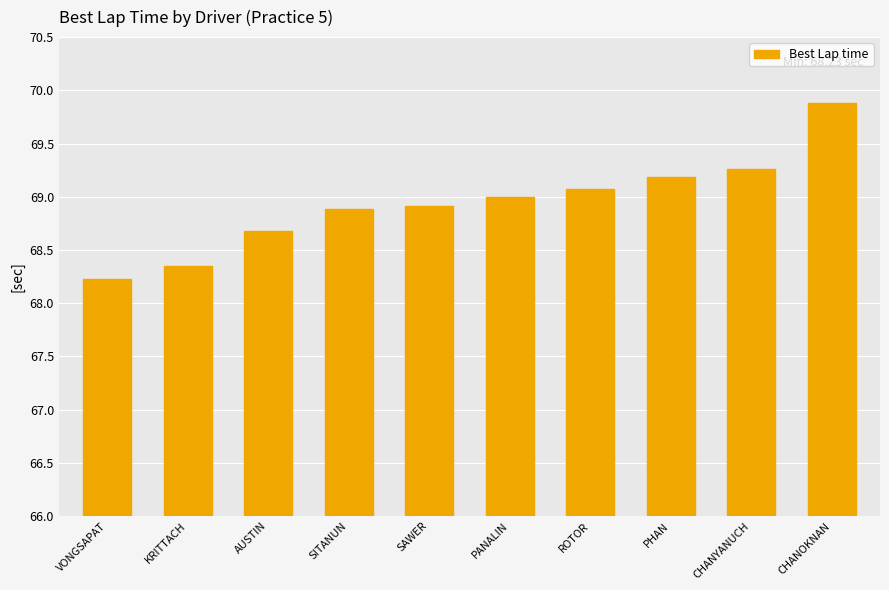

What position from the right is KRITTACH?

9